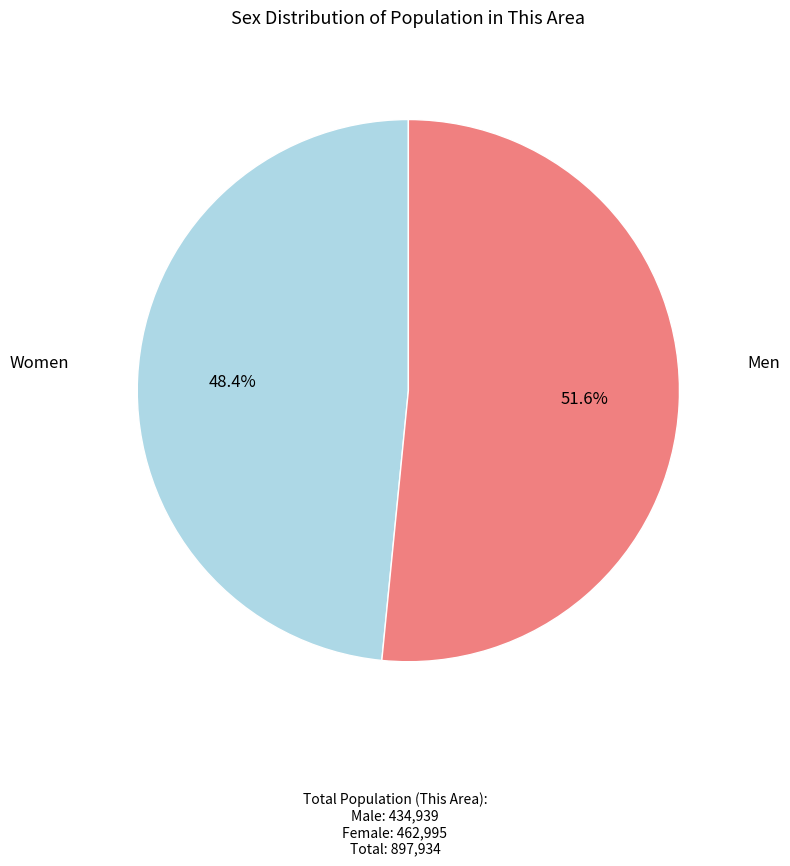

Is there a majority slice in this chart?

Yes